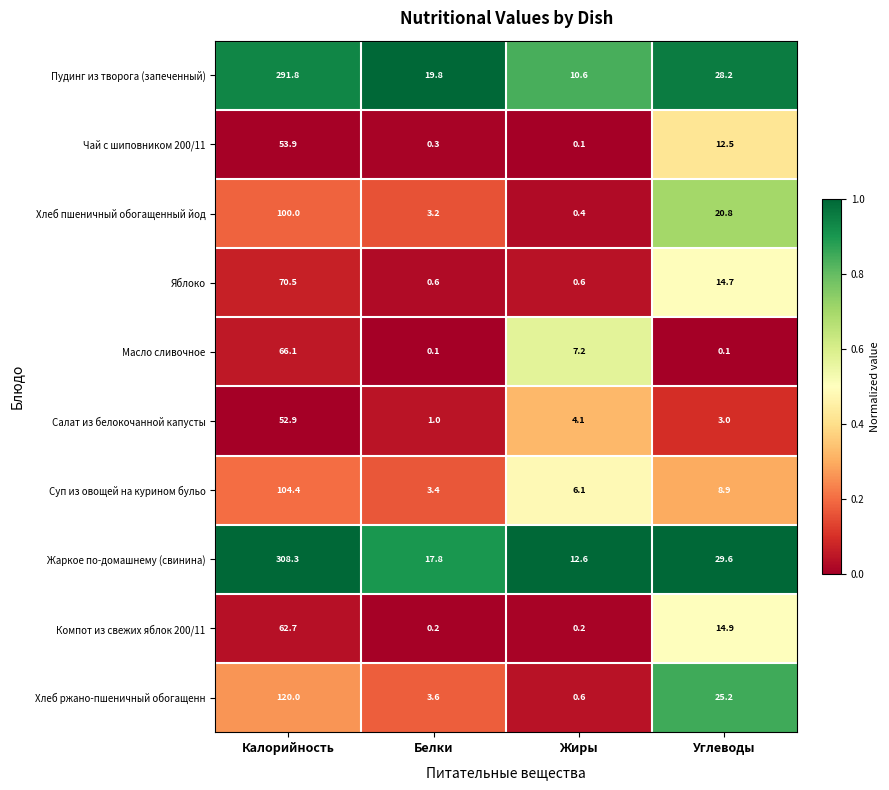

Where is Хлеб пшеничный обогащенный йод nearest to the value 50?

Углеводы